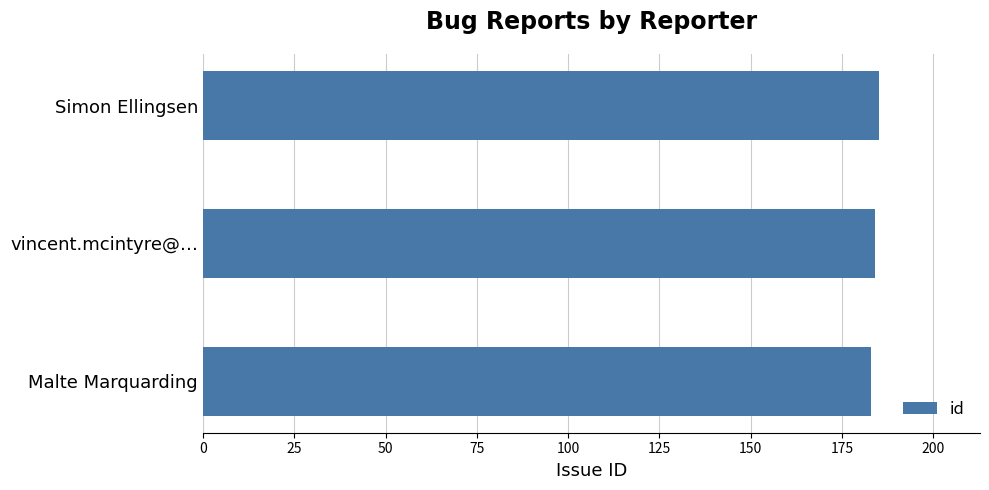

What is the difference between the second highest and minimum values?

1